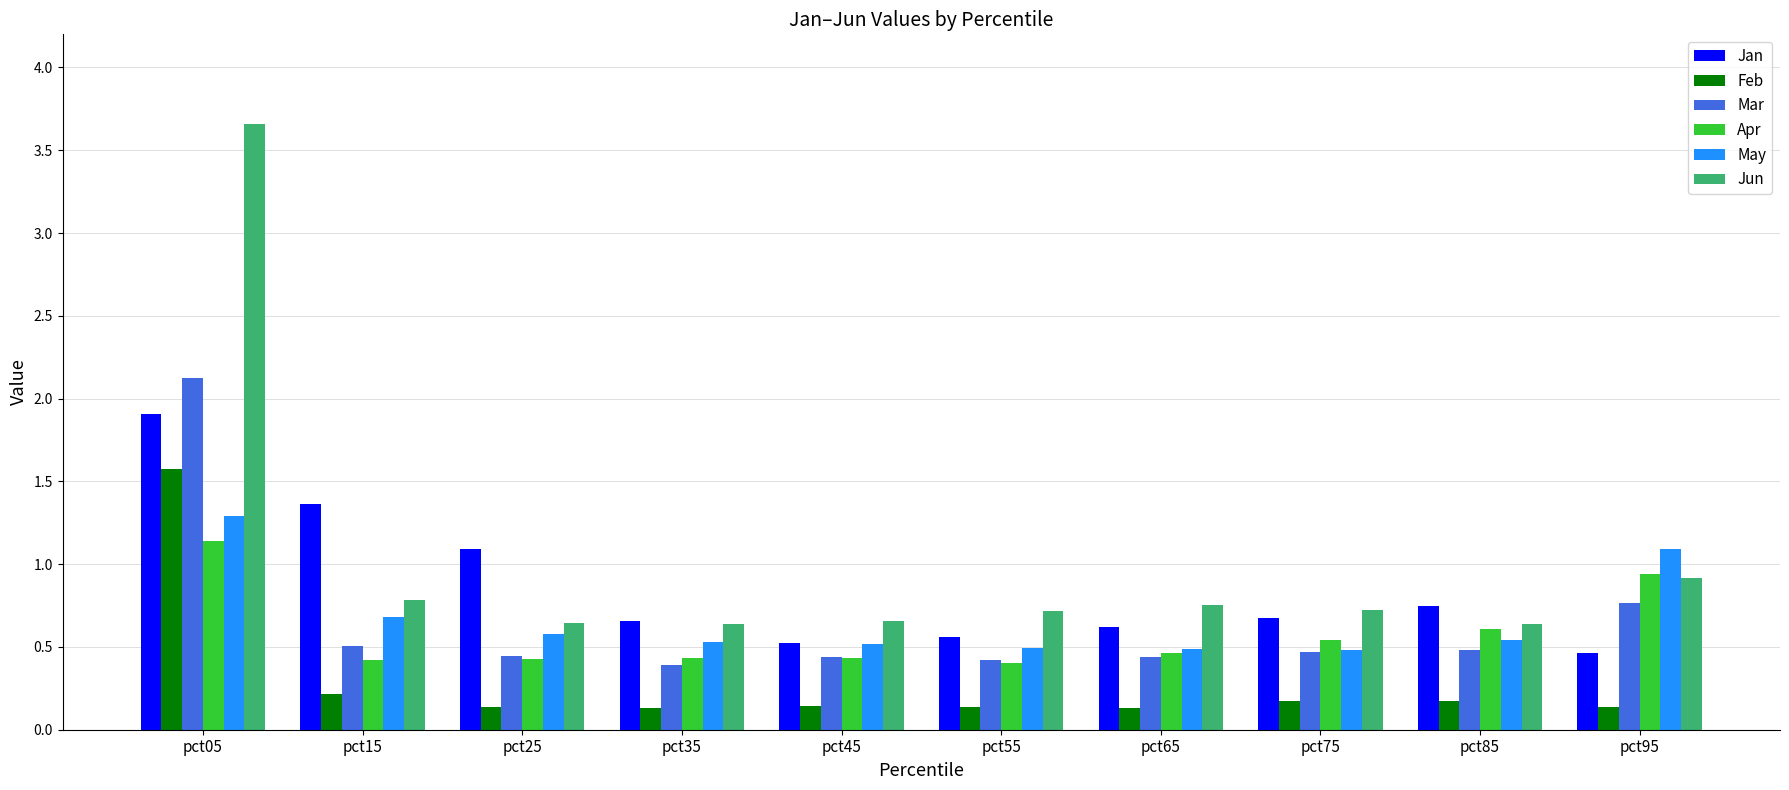

Which label corresponds to the largest value in the chart?

pct05